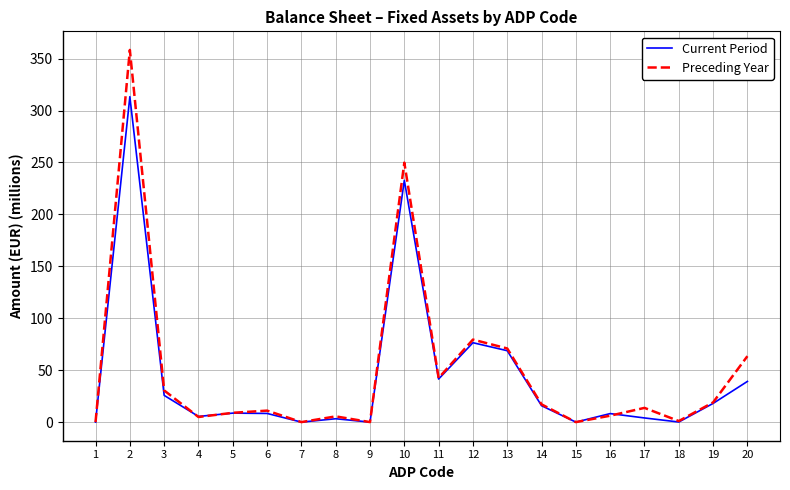

Rank the series by their maximum value, from lowest to highest.

Current Period, Preceding Year